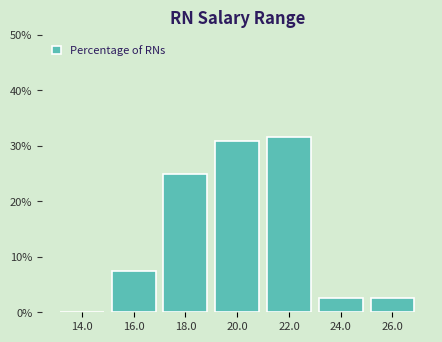

Reading left to right, extract all data points from this chart.

14.0=0.0	16.0=7.5	18.0=25.0	20.0=30.8	22.0=31.7	24.0=2.5	26.0=2.5